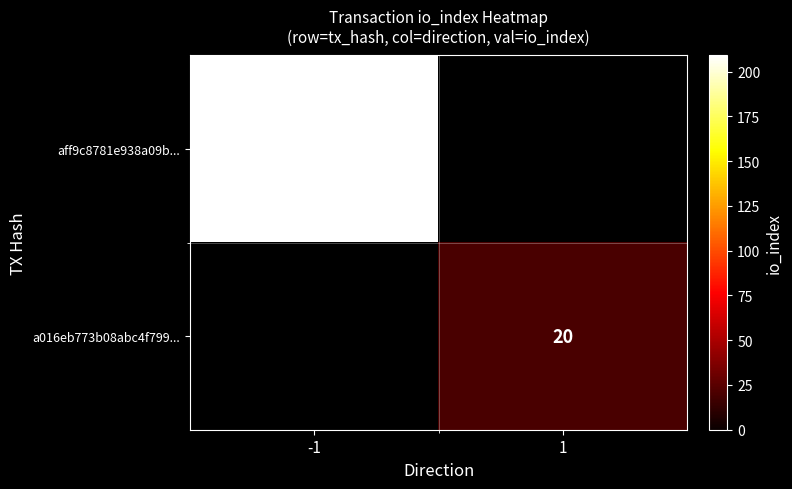

The a016eb773b08abc4f799... series shows 20 at 1. True or false?

True